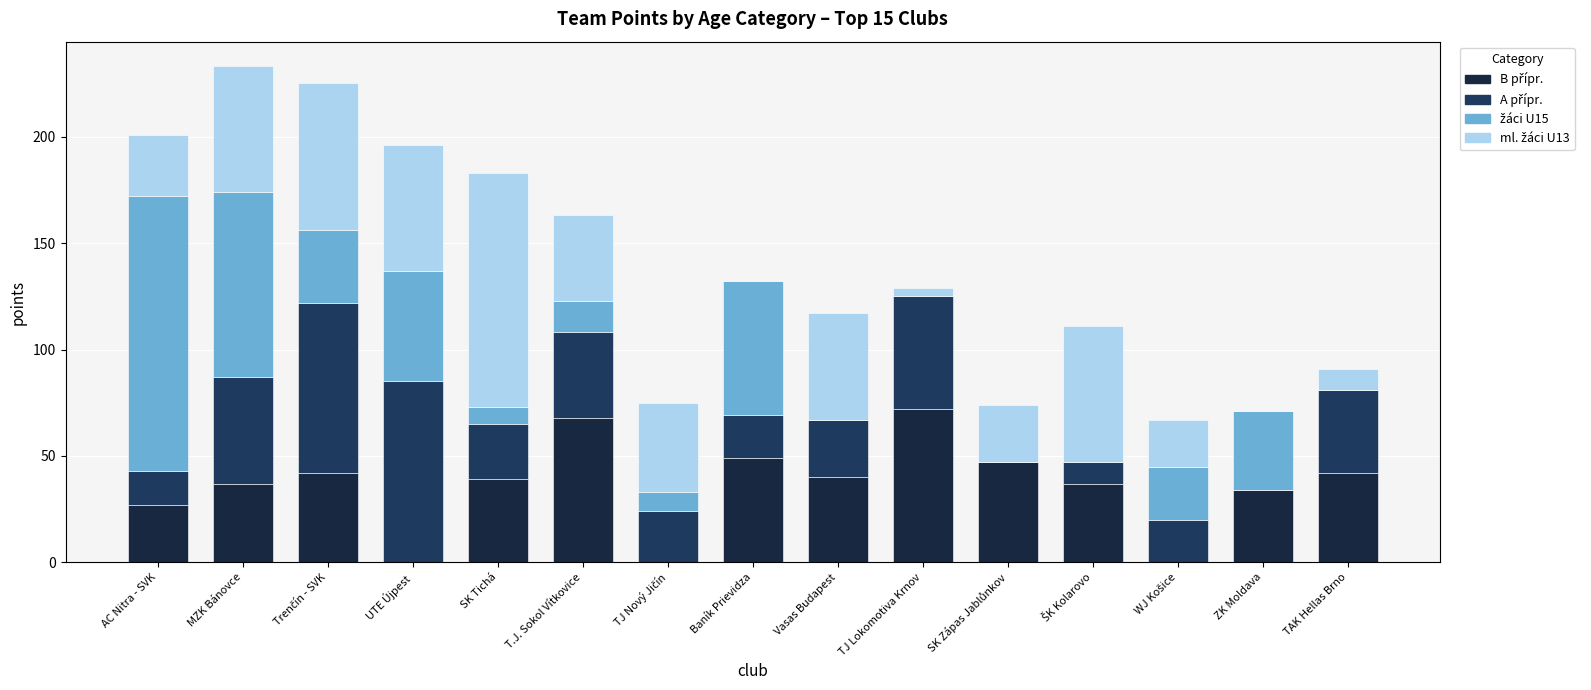

What is the difference between the second highest and minimum values in the ml. žáci U13 series?

69